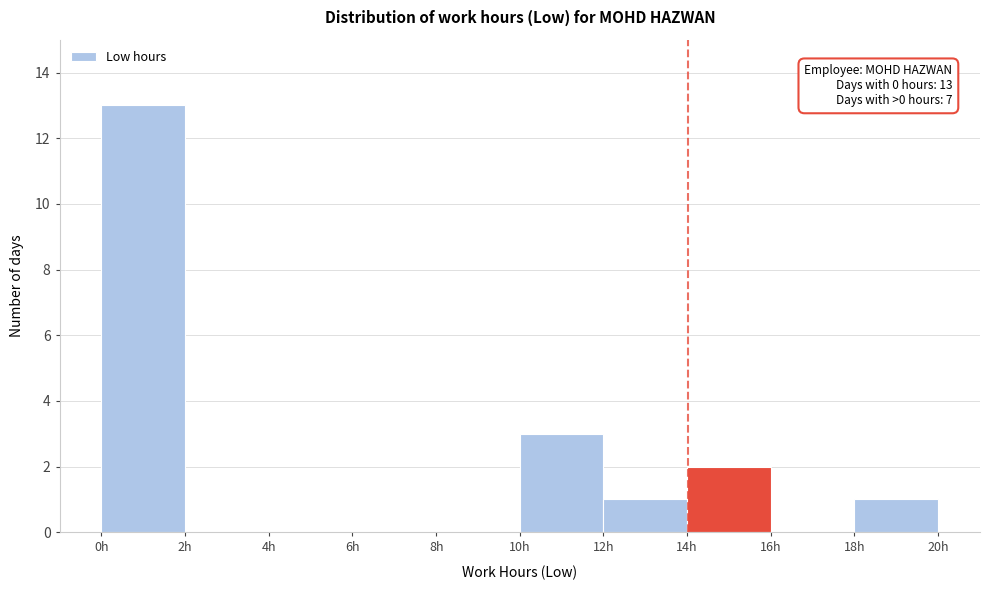

Which range on the x-axis has the tallest bar?

0 to 2